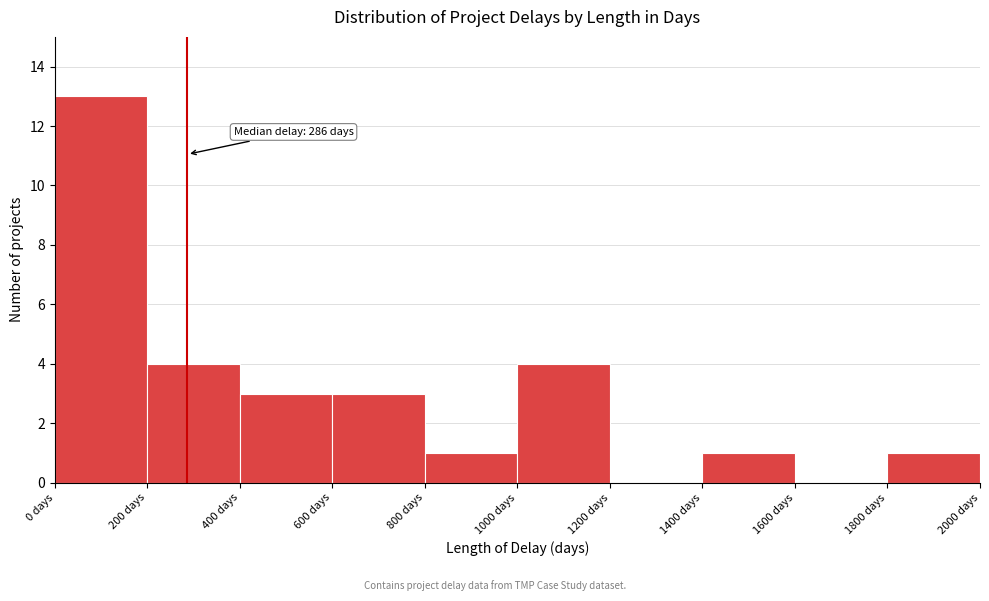

Over which range of the x-axis is the bar tallest?

0 to 200